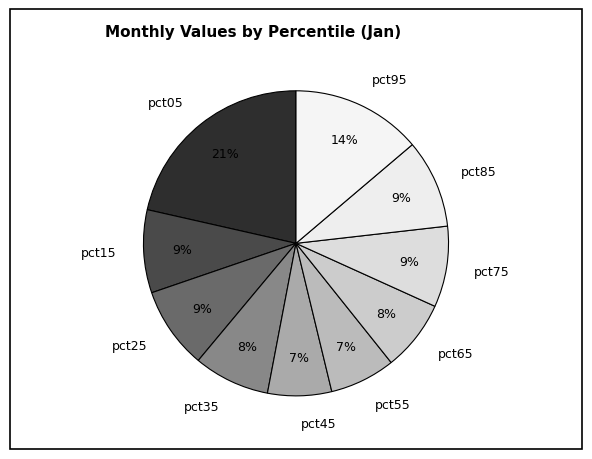

To the nearest percent, what percentage of the pie is pct45?

7%